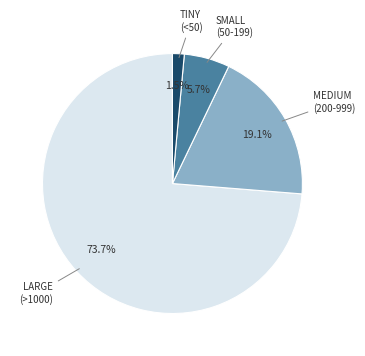

Does any single category account for the majority?

Yes